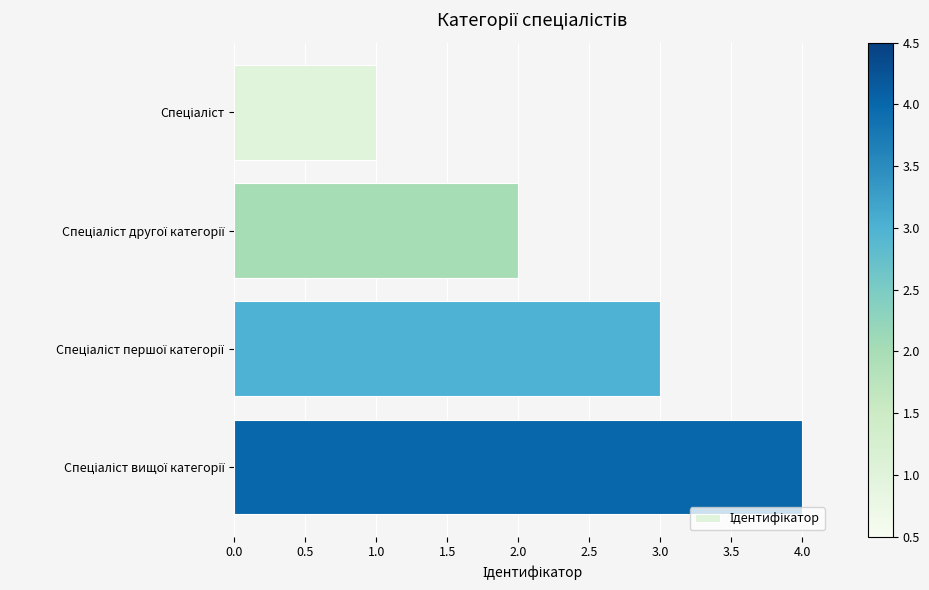

How many bars are there in total?

4